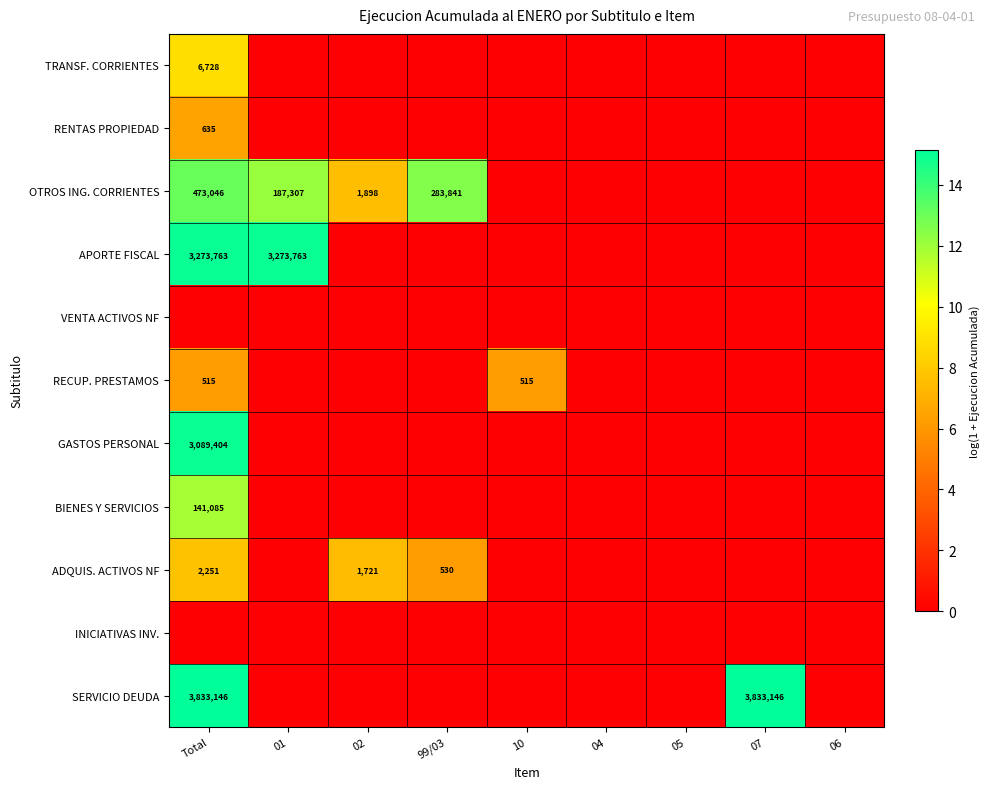

Is it true that OTROS ING. CORRIENTES equals 154551 at 99/03?

False